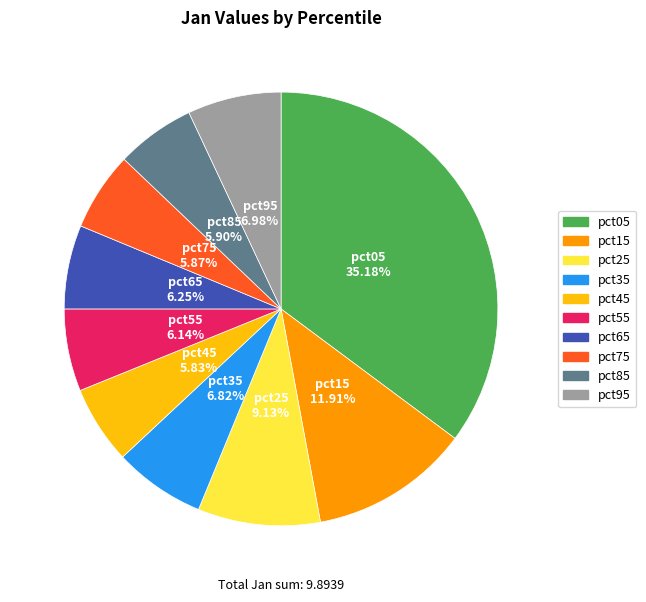

To the nearest percent, what portion does pct45 represent?

6%